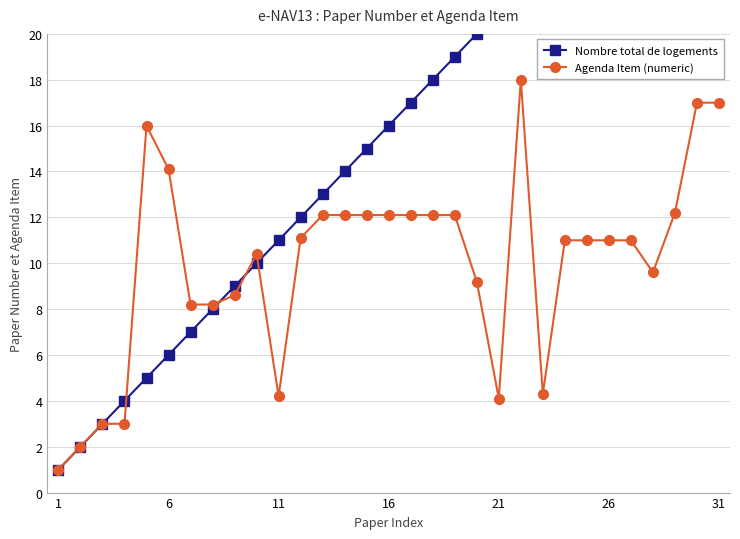

True or false: Nombre total de logements and Agenda Item (numeric) cross at least once.

True